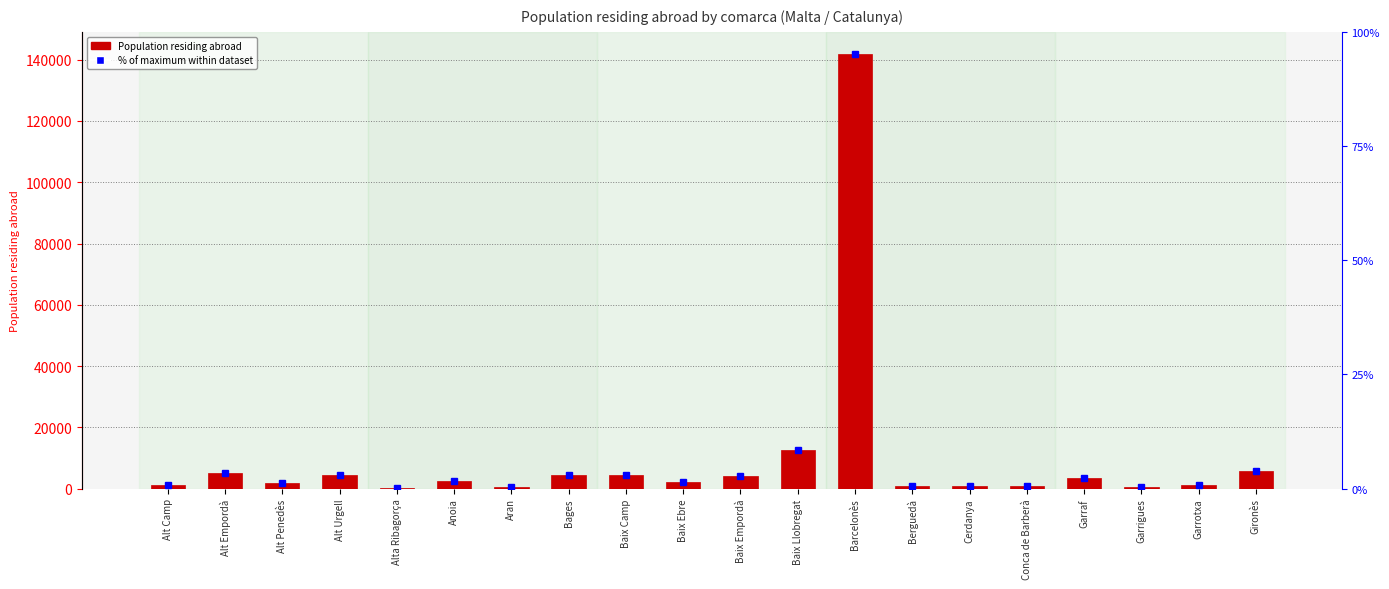

What is the sum of all values?

198691